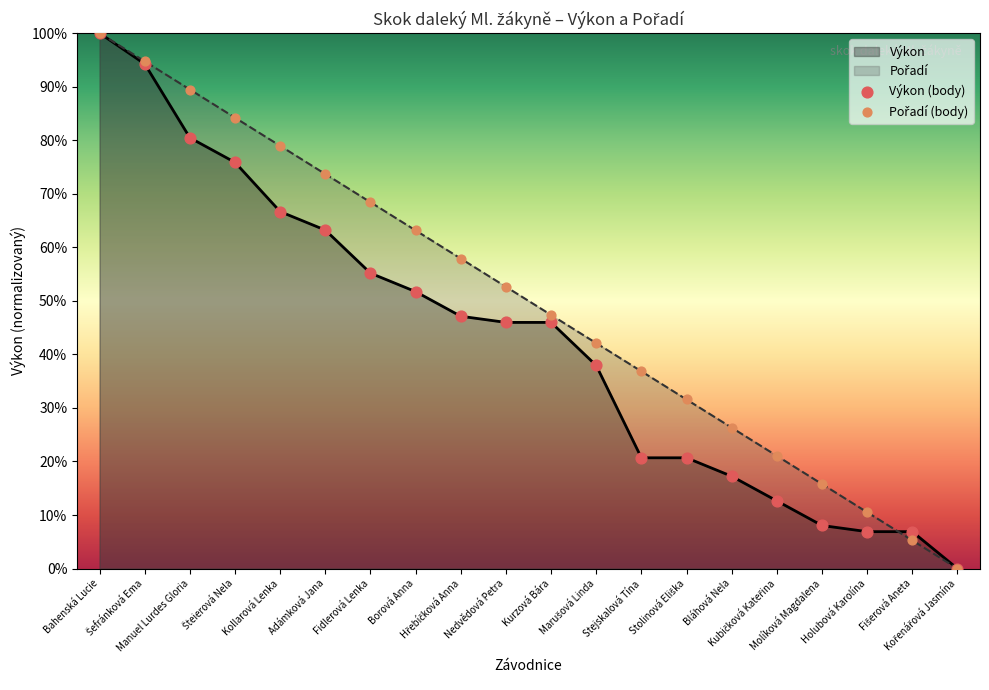

Which series has the widest spread of Y values?

Výkon